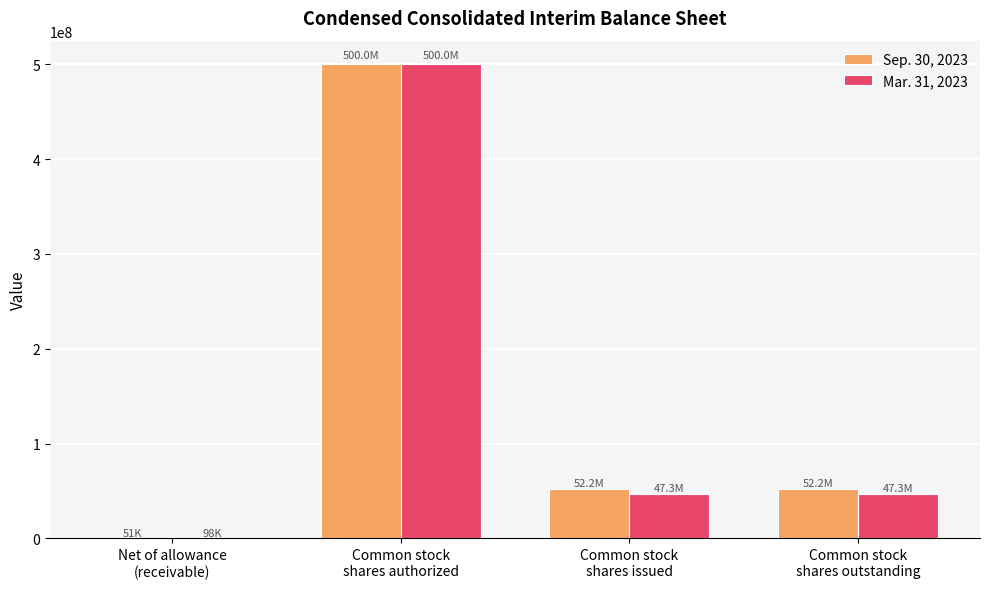

Where does the Sep. 30, 2023 series first go above 52220724?

Common stock
shares authorized